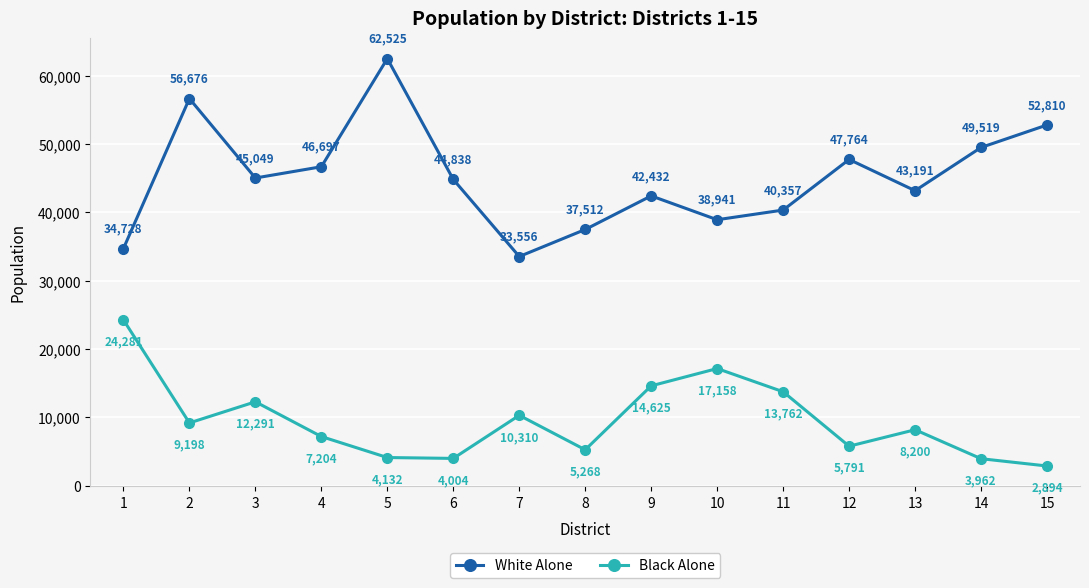

Rank the series by their maximum value, from lowest to highest.

Black Alone, White Alone